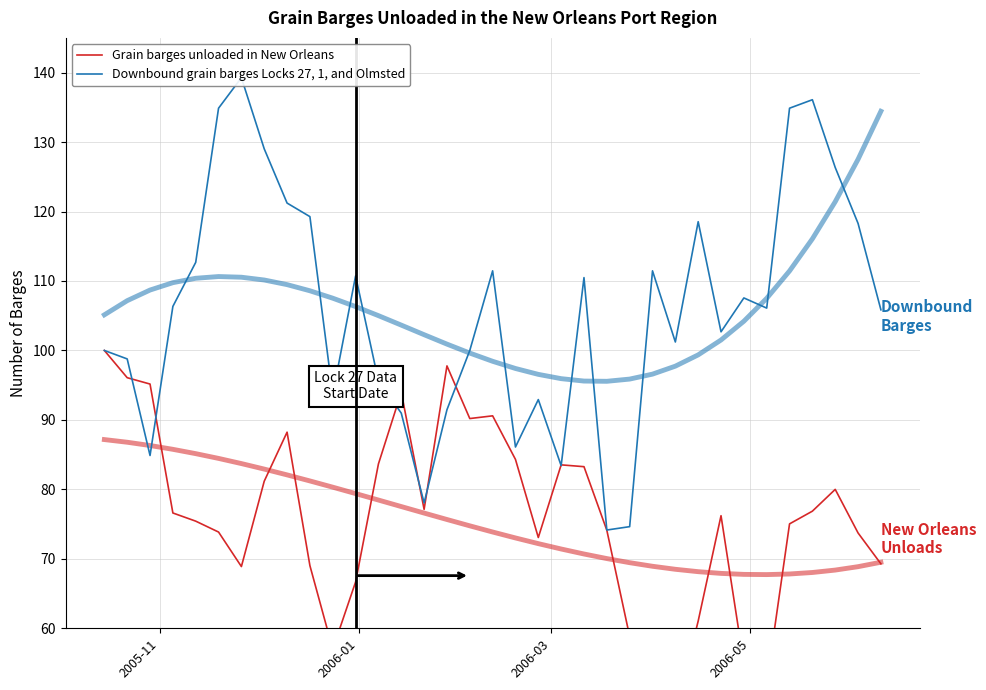

Reading left to right, transcribe all the data shown in this chart.

Grain barges unloaded in New Orleans: 100.0	96.1	95.2	76.6	75.4	73.9	68.9	81.2	88.2	69.0	57.0	66.7	83.7	94.0	77.1	97.8	90.2	90.6	84.3	73.1	83.5	83.3	74.1	58.8	35.2	47.7	61.0	76.2	54.9	52.0	75.0	76.9	80.0	73.7	69.3
Downbound grain barges Locks 27, 1, and Olmsted: 100.0	98.8	84.9	106.3	112.7	134.9	139.3	129.0	121.2	119.3	93.7	110.7	95.6	91.0	78.0	91.5	100.0	111.5	86.1	92.9	83.4	110.5	74.1	74.6	111.5	101.2	118.5	102.7	107.6	106.1	134.9	136.1	126.3	118.3	105.9